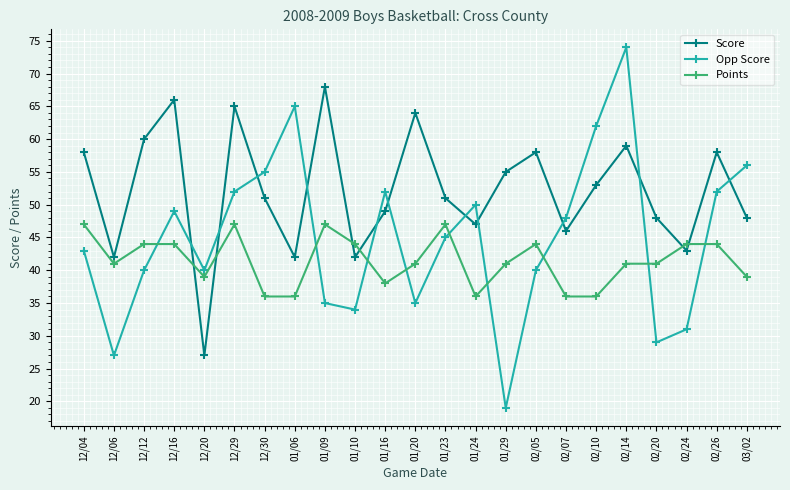

The Points series shows 9 at 02/07. True or false?

False